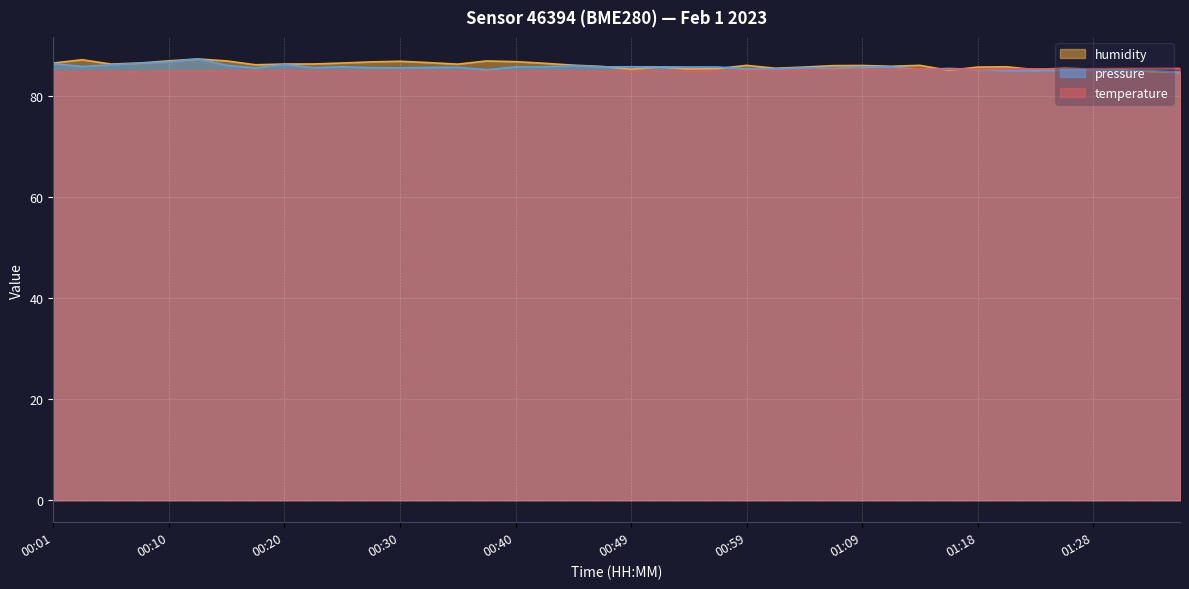

True or false: pressure has a value of 112.8 at 01:09.

False